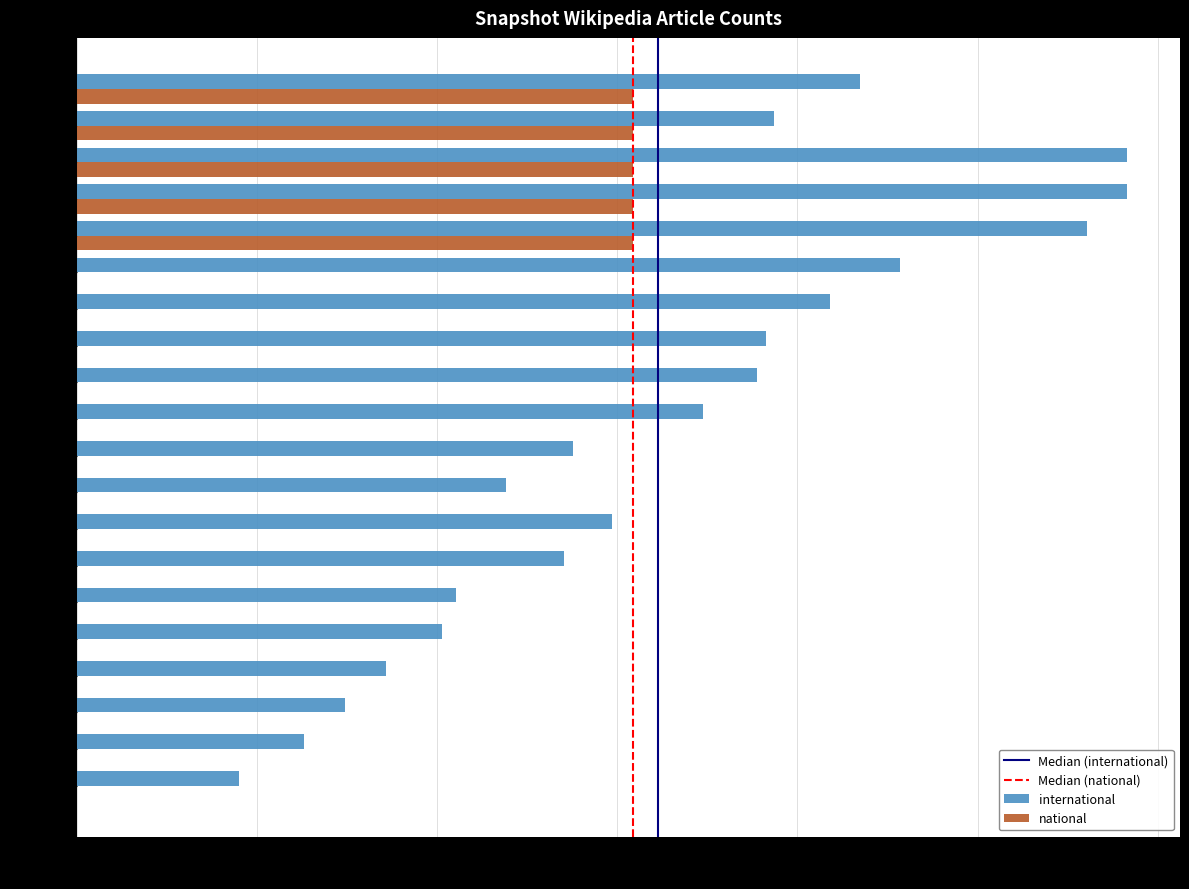

Which series has the largest total across all categories?

international